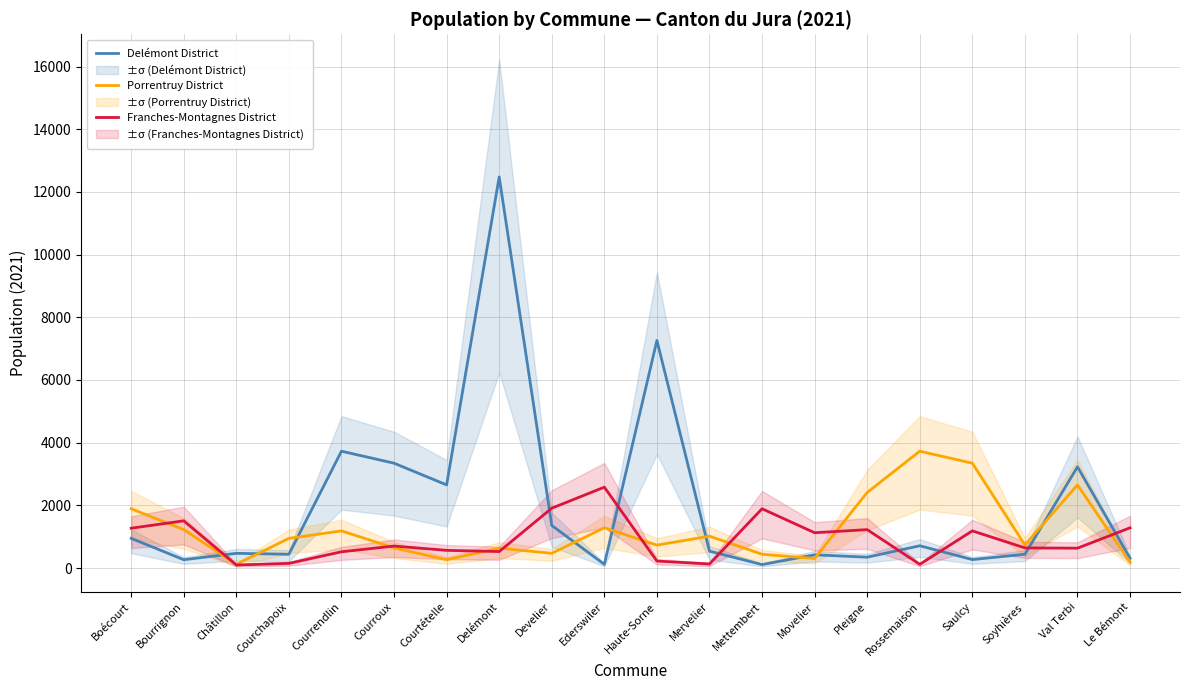

The value of Franches-Montagnes District at Le Bémont is 2052. True or false?

False